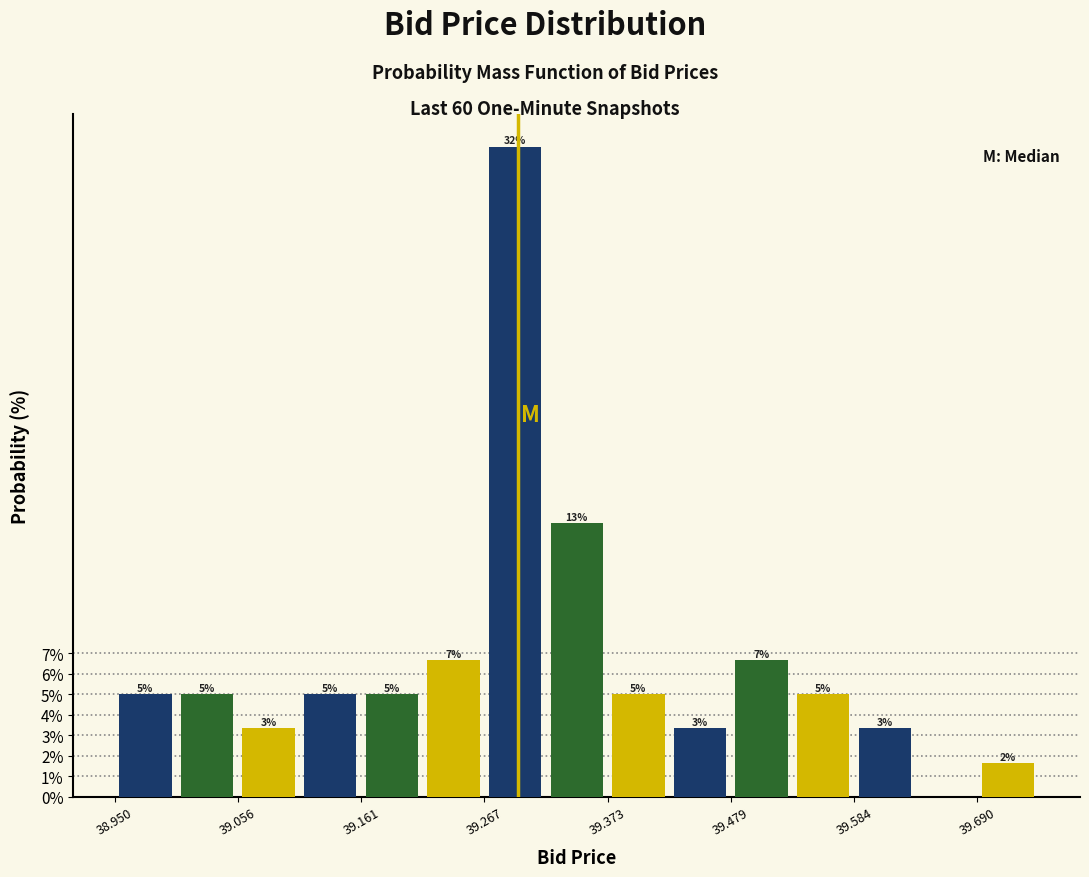

Around what value on the x-axis is the tallest bar? Give the approximate position of its centre, as read against the axis.

39.30